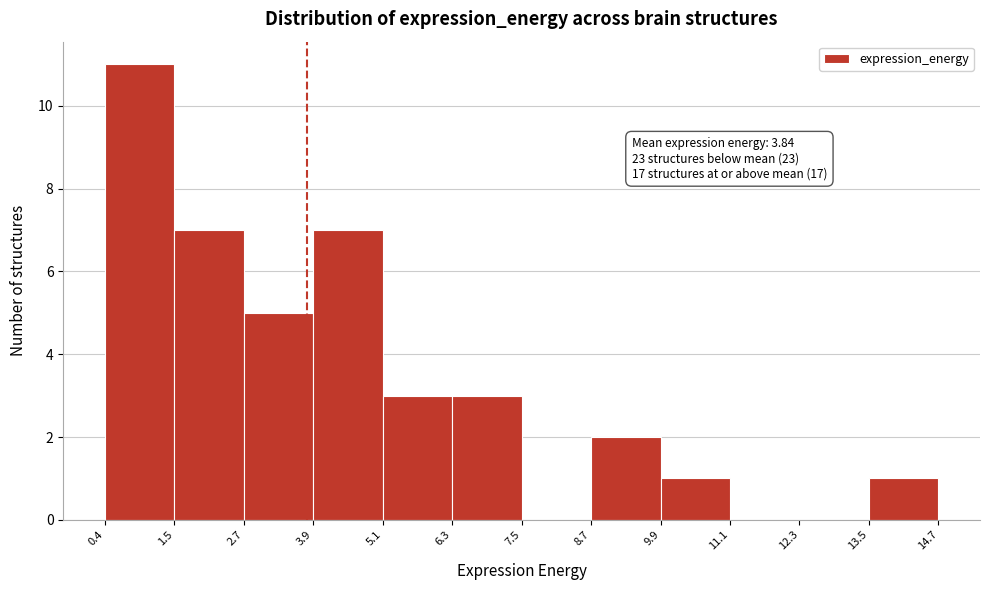

Which range on the x-axis has the tallest bar?

0.4 to 1.5